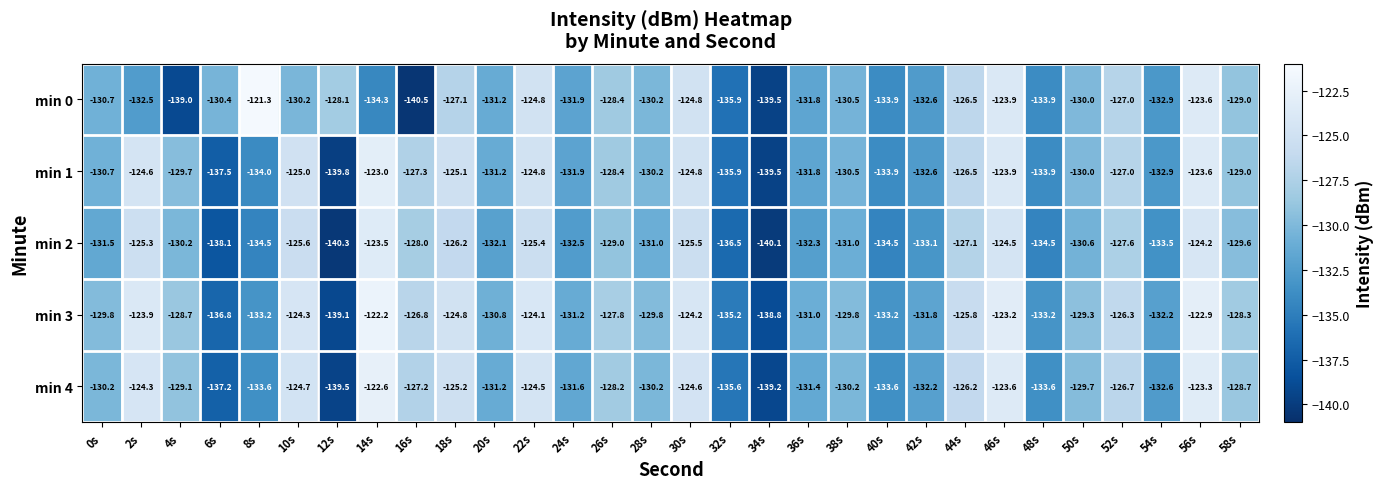

What is the spread (max minus min) of values at 24s?

1.3